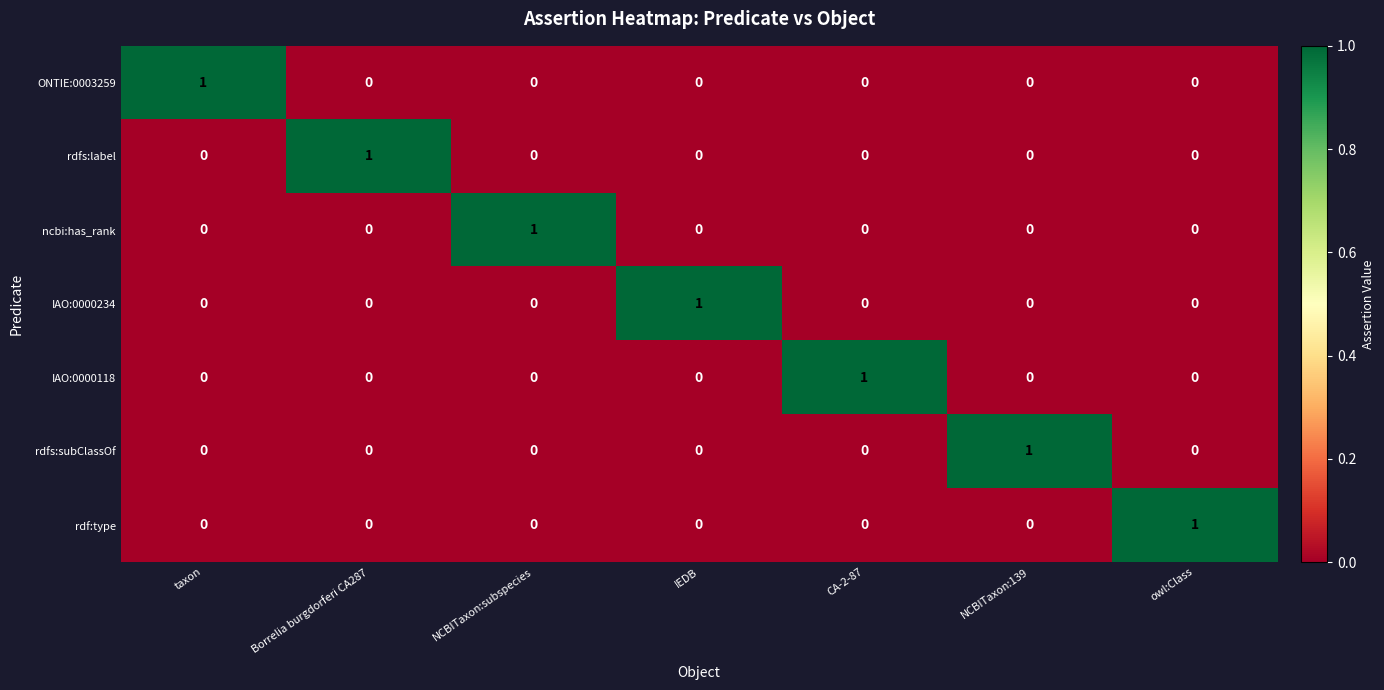

Is it true that IAO:0000234 equals 0 at CA-2-87?

True